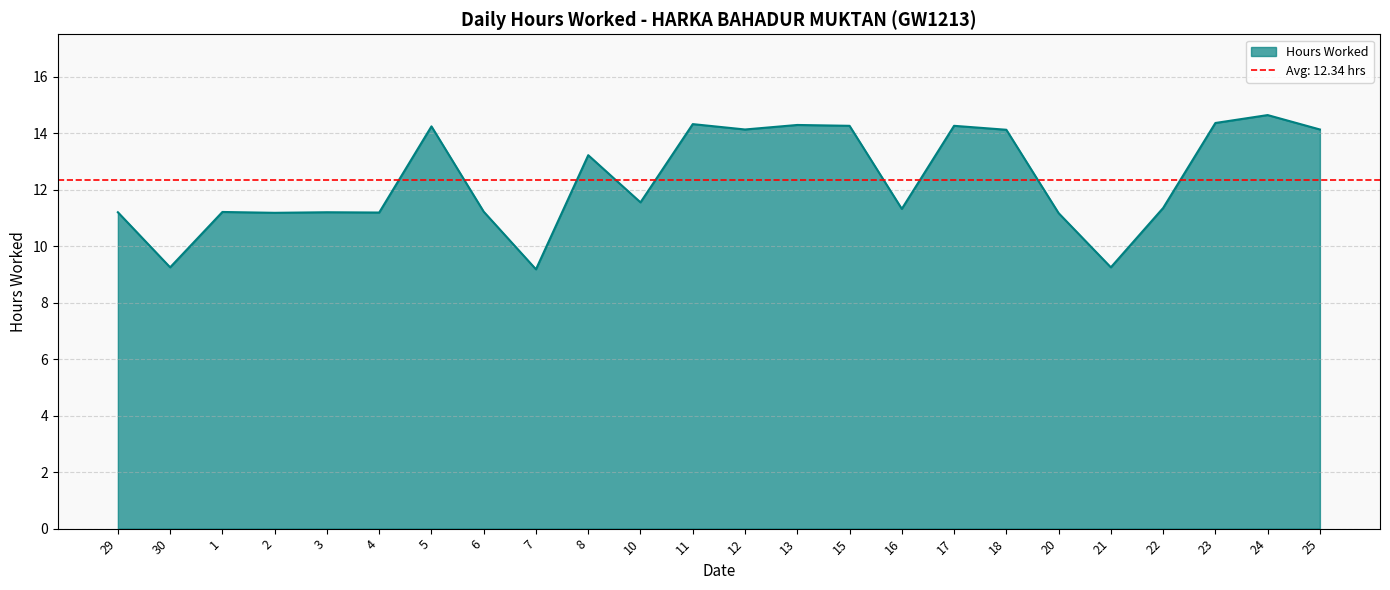

Reading right to left, extract all data points from this chart.

14.1	14.6	14.4	11.3	9.2	11.2	14.1	14.3	11.3	14.3	14.3	14.1	14.3	11.6	13.2	9.2	11.2	14.2	11.2	11.2	11.2	11.2	9.2	11.2